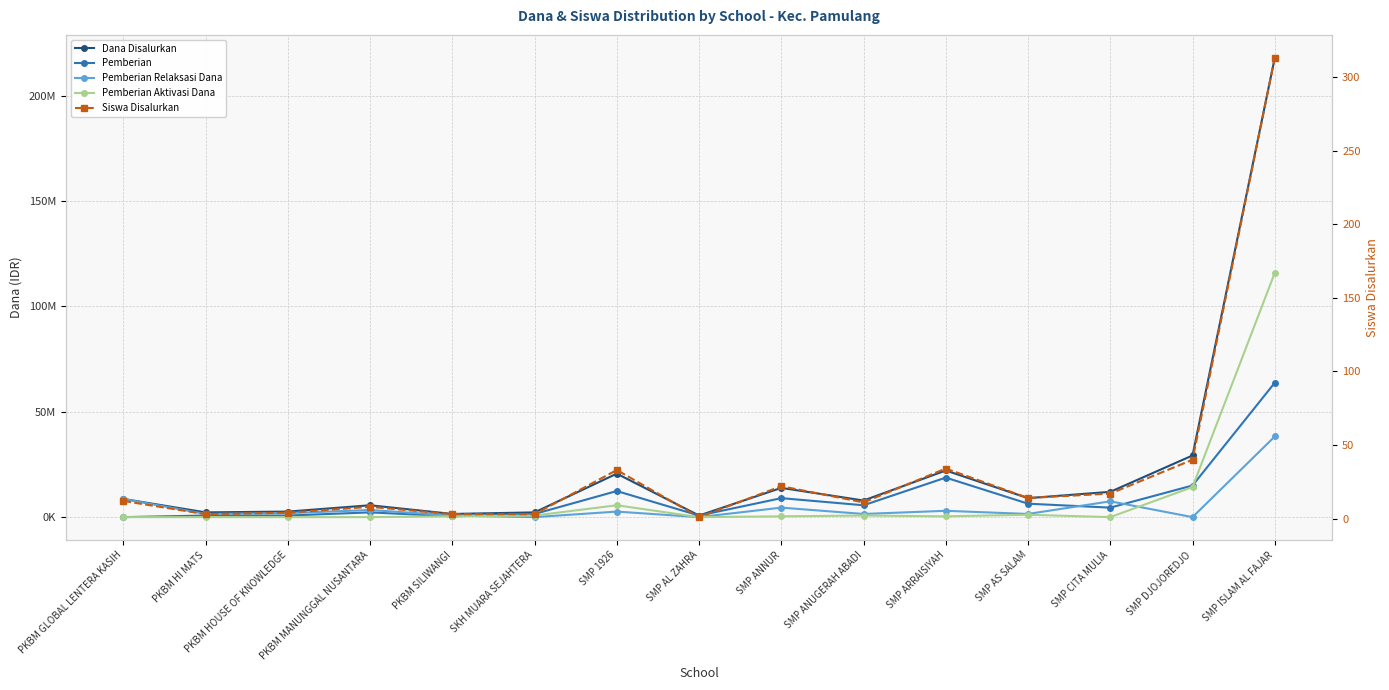

At which category does Pemberian reach its first local peak?

PKBM MANUNGGAL NUSANTARA